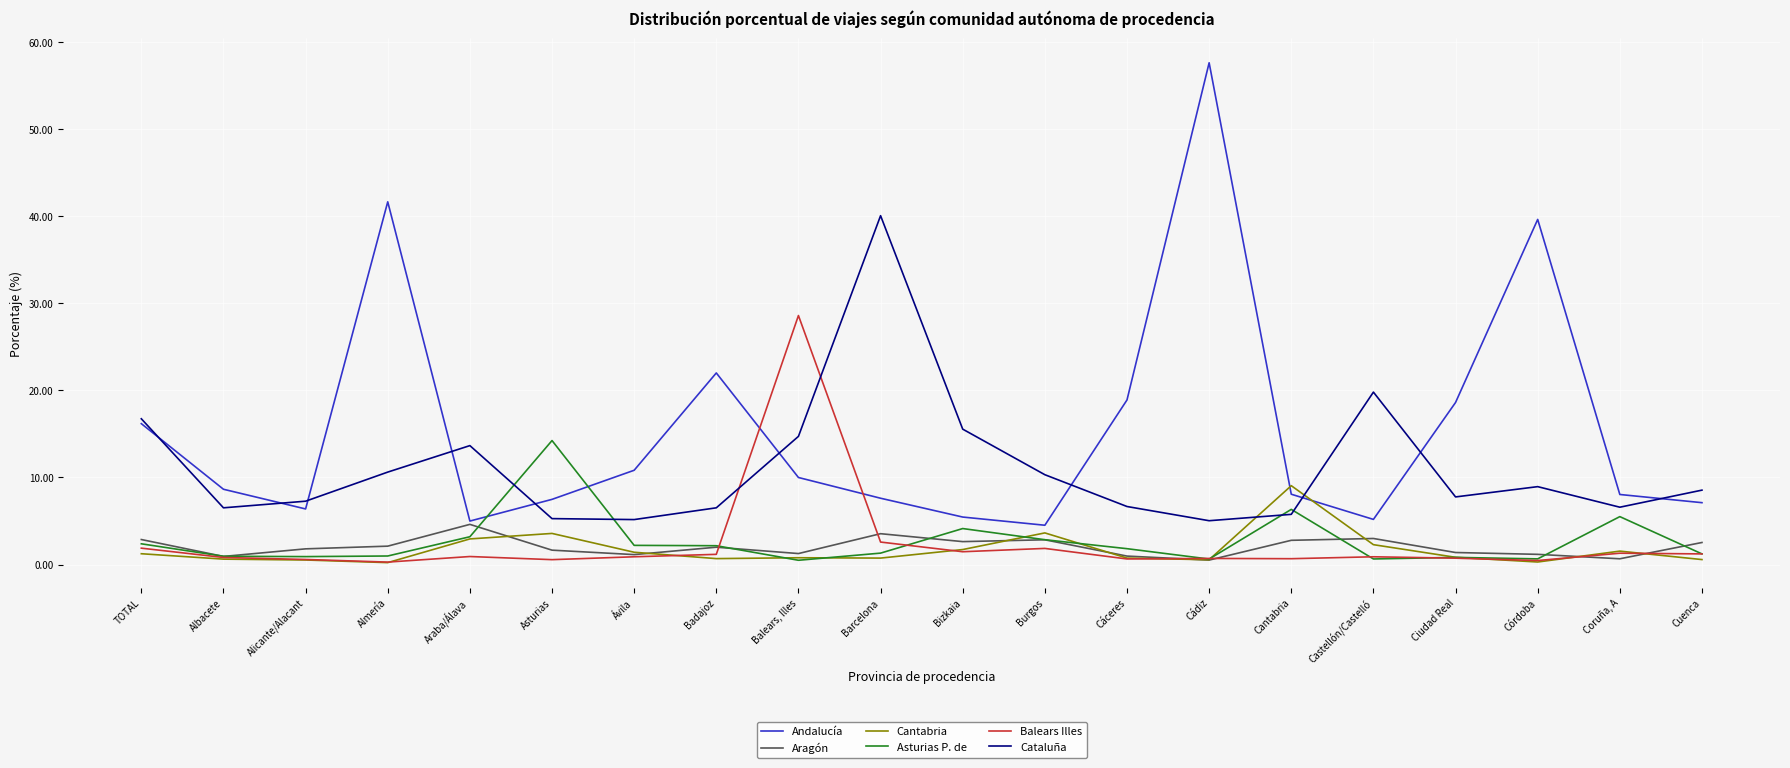

Which series ends up on top after the final intersection of Asturias P. de and Andalucía?

Andalucía